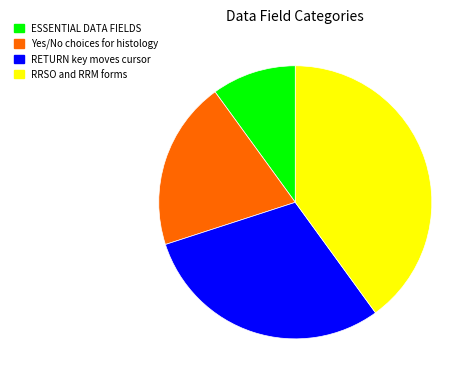

Count the number of slices in the pie.

4